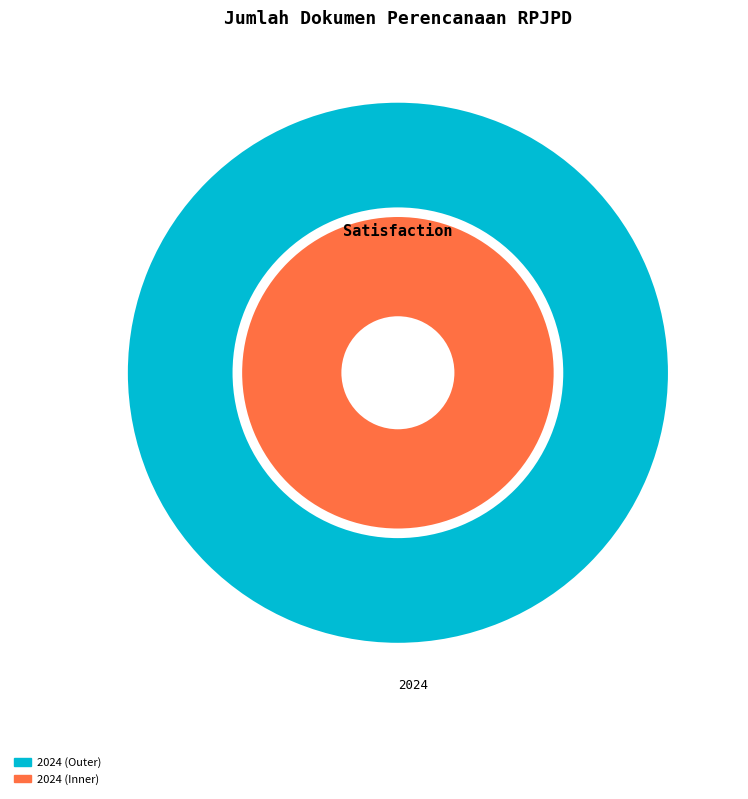

Is 2023 the majority of the pie?

No